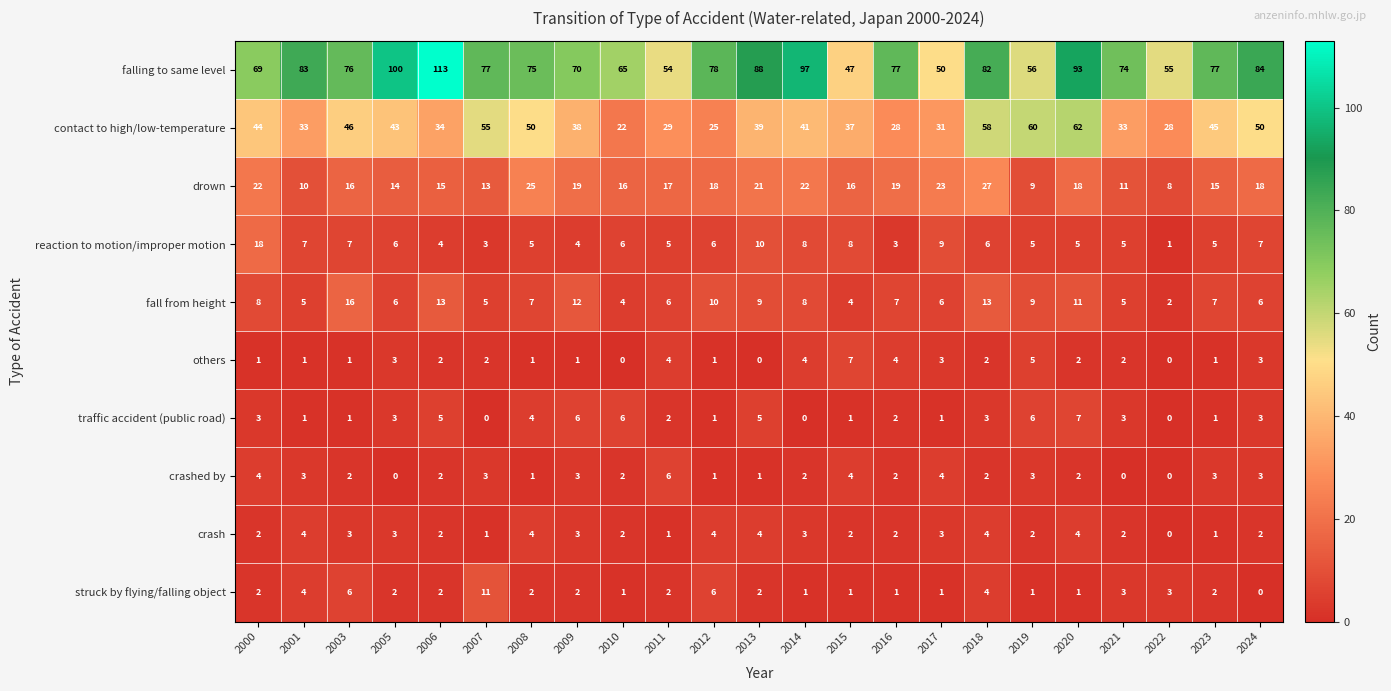

The reaction to motion/improper motion series shows 6 at 2012. True or false?

True